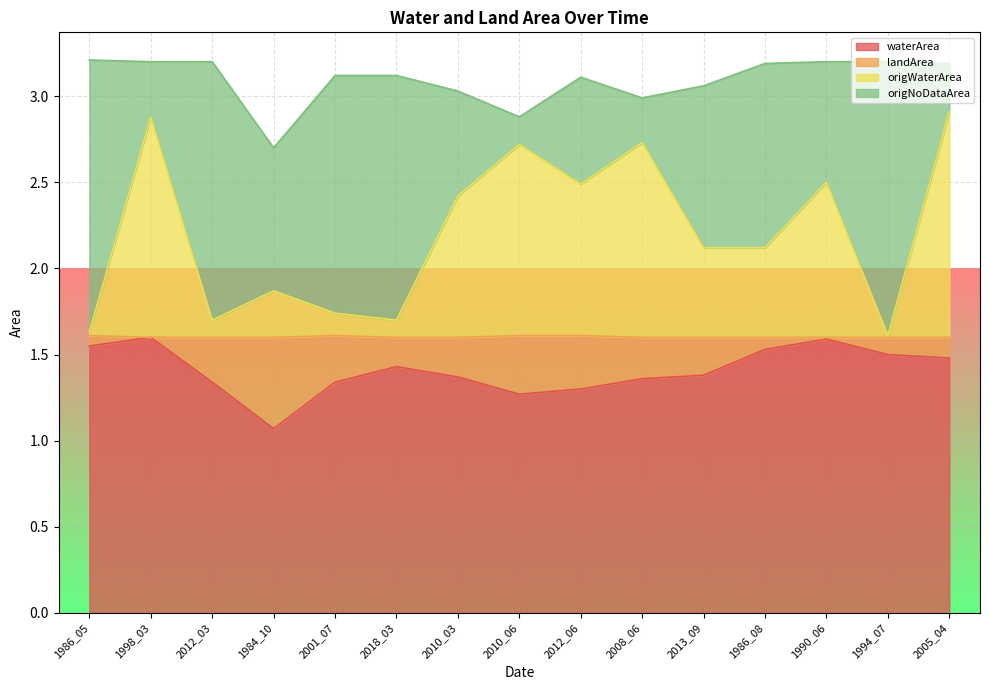

Reading right to left, extract all data points from this chart.

waterArea: 1.5	1.5	1.6	1.5	1.4	1.4	1.3	1.3	1.4	1.4	1.3	1.1	1.3	1.6	1.6
origWaterArea: 2.9	1.6	2.5	2.1	2.1	2.7	2.5	2.7	2.4	1.7	1.7	1.9	1.7	2.9	1.6